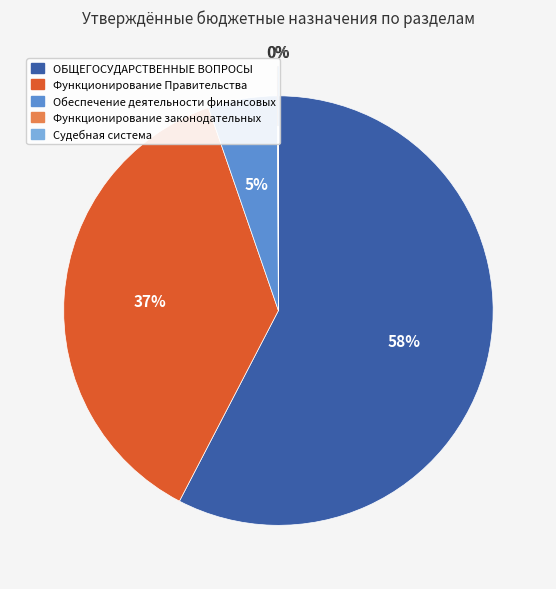

To the nearest percent, what is the average slice percentage?

20%